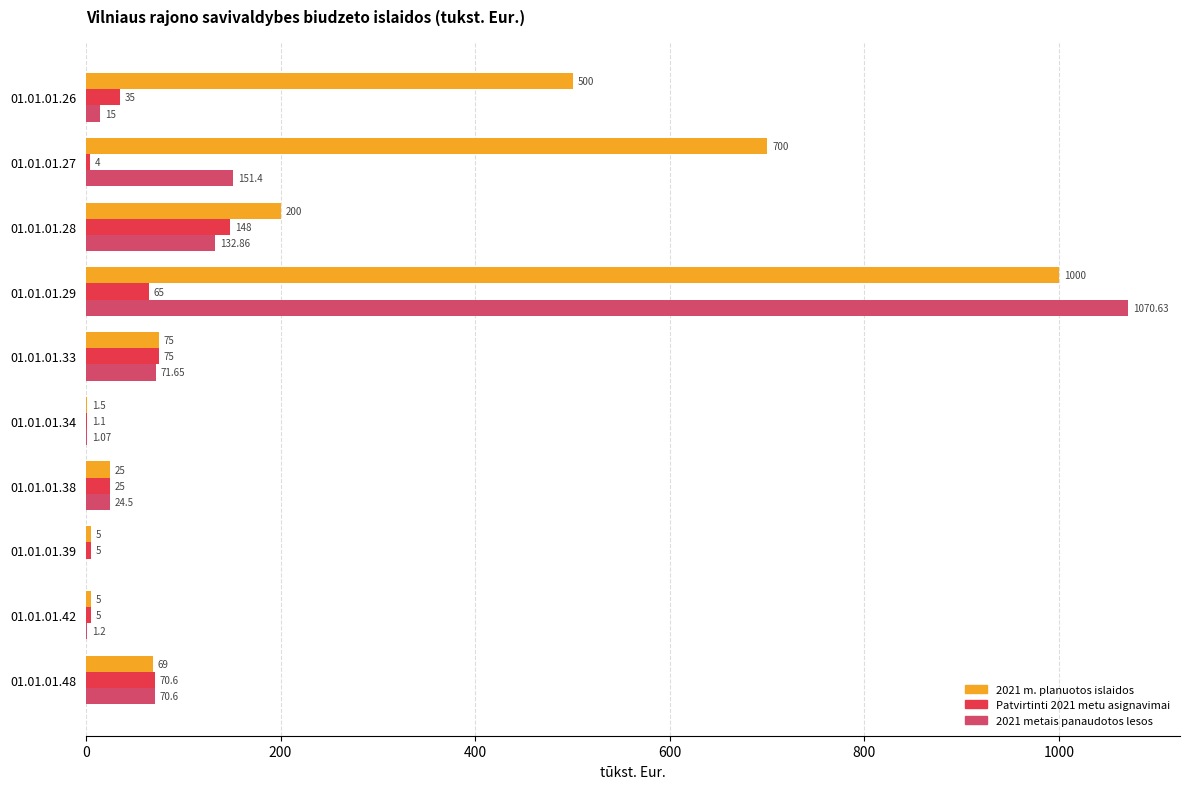

Between 01.01.01.26 and 01.01.01.29, which series saw the biggest shift?

2021 metais panaudotos lesos